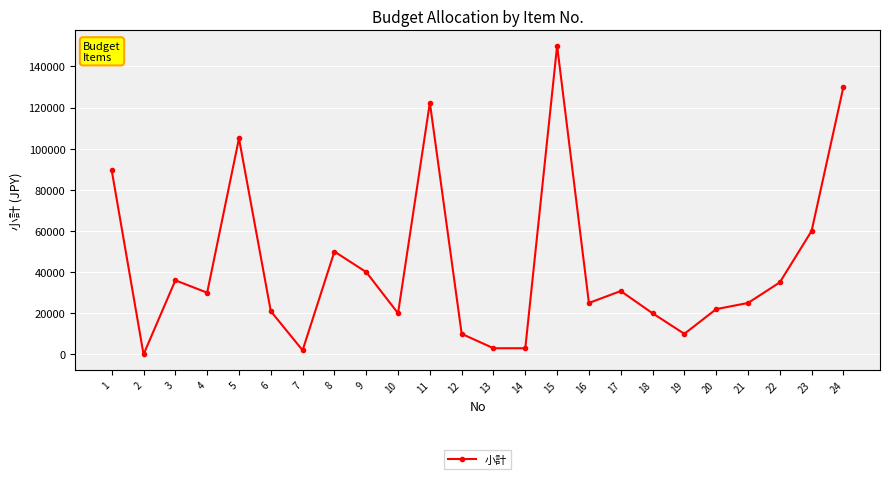

Where is the first local maximum?

3